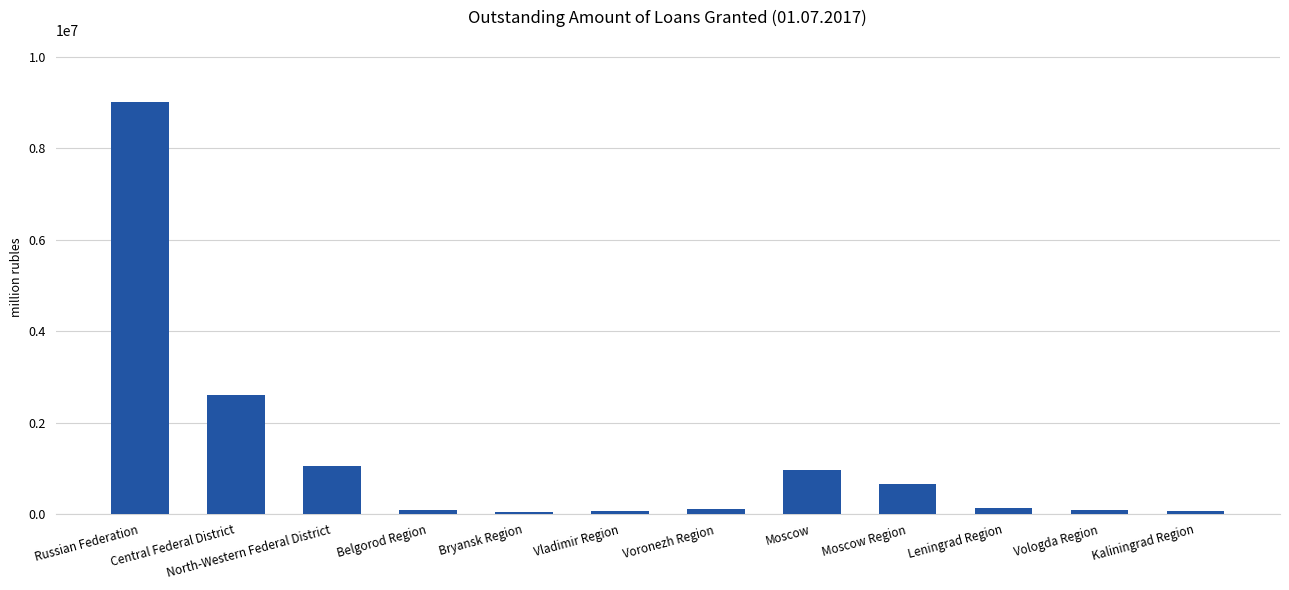

Read the value at Belgorod Region, to the nearest 50.

77150